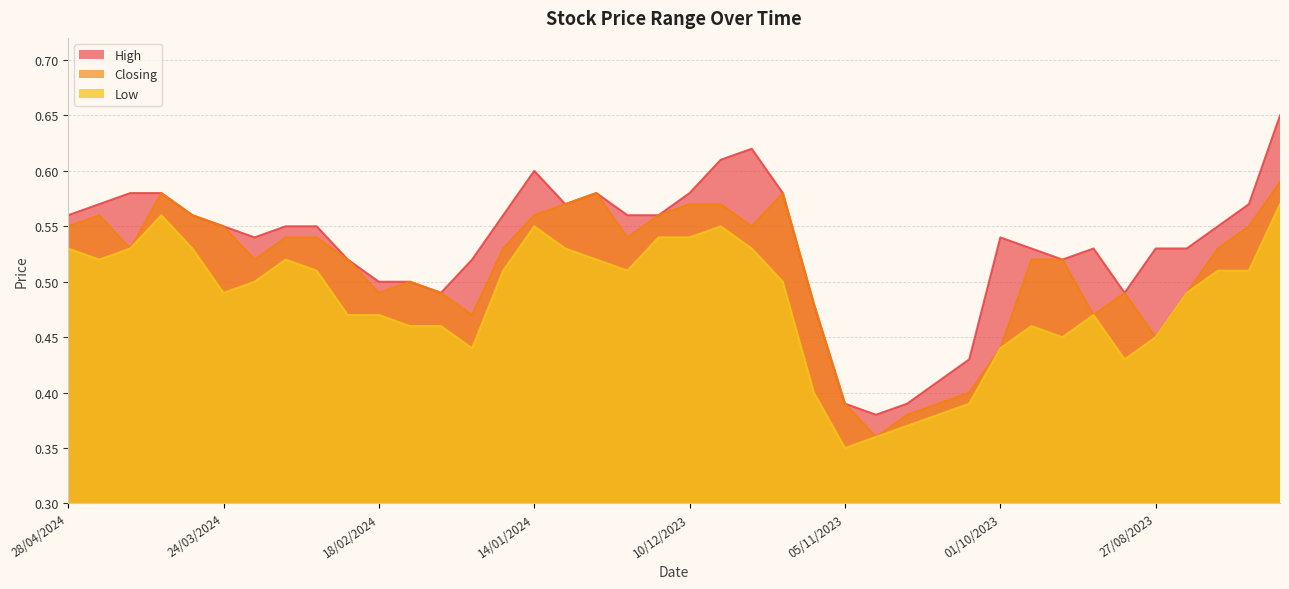

Which series changed the most between 24/03/2024 and 10/03/2024?

Low